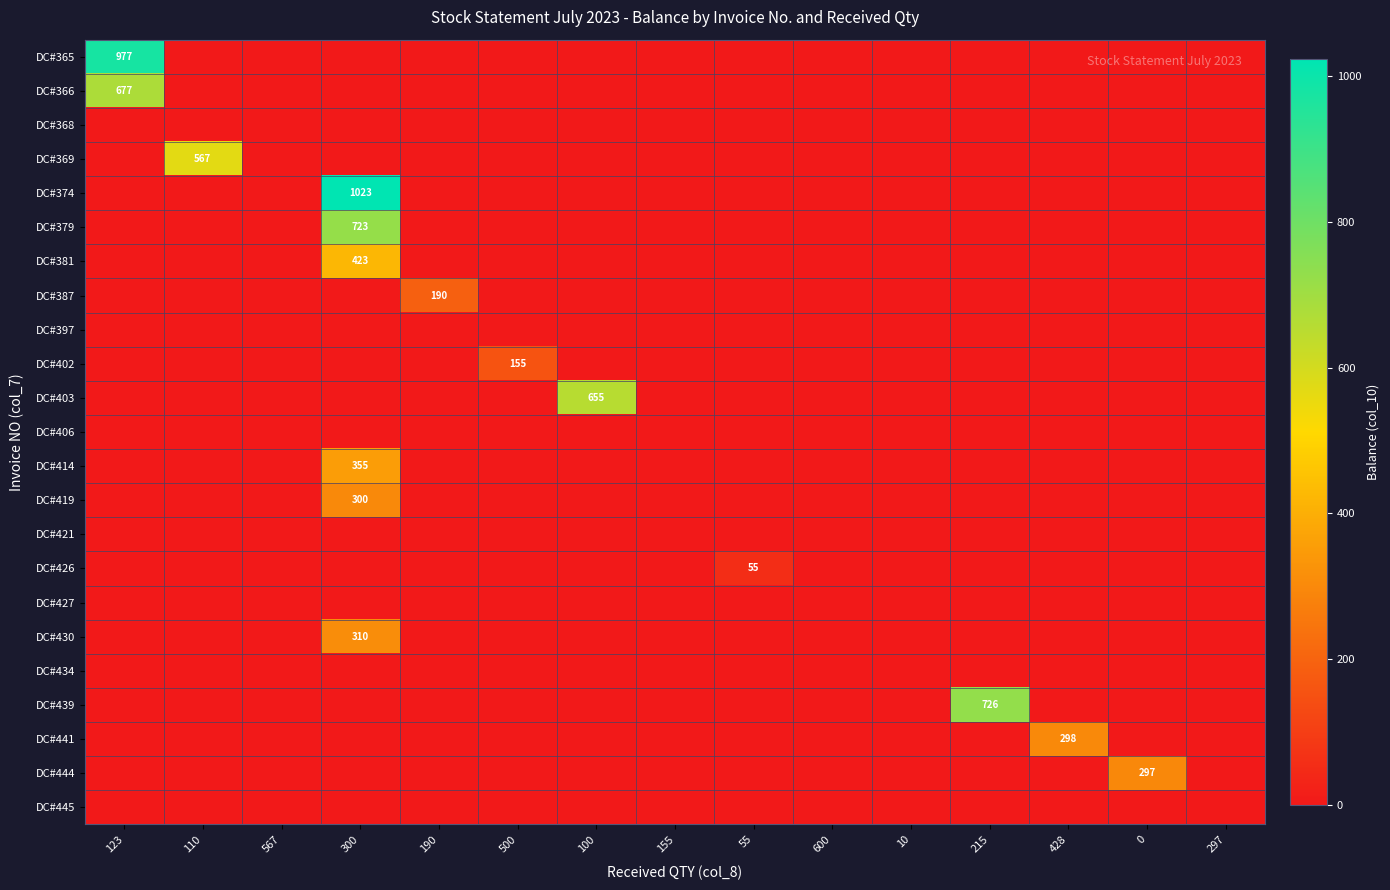

Is it true that DC#387 equals 303 at 190?

False